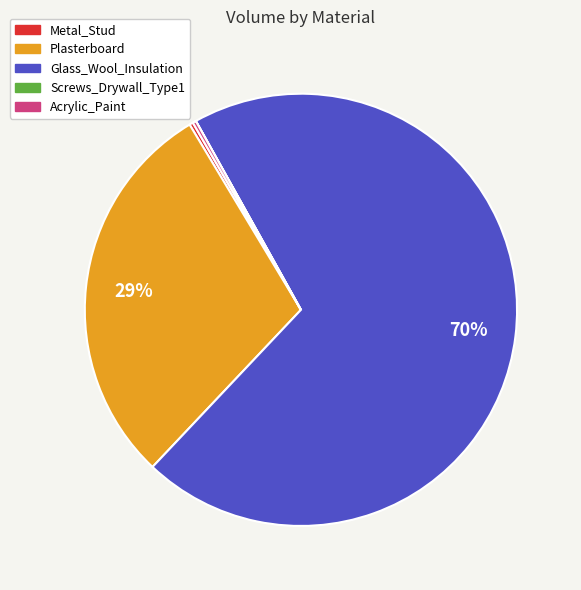

What percentage is the Plasterboard slice, to the nearest percent?

29%